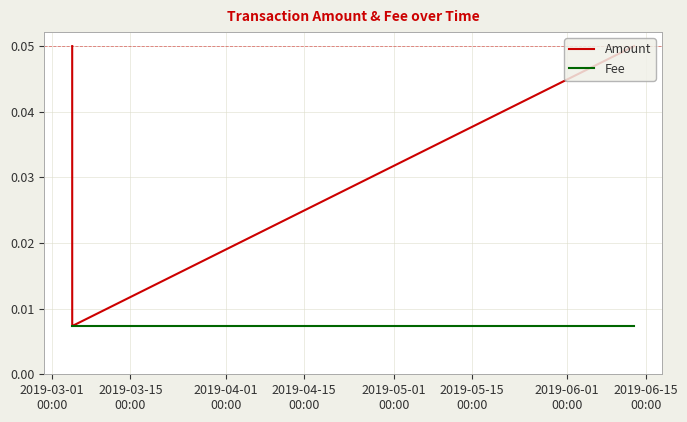

At how many categories does at least one series exceed 0?

3